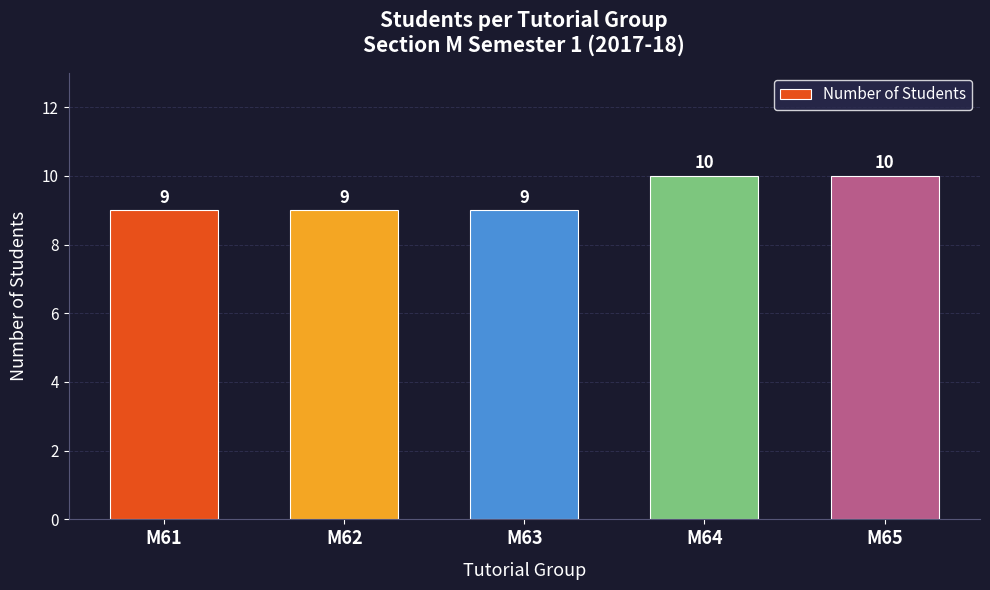

Read the value at M61.

9